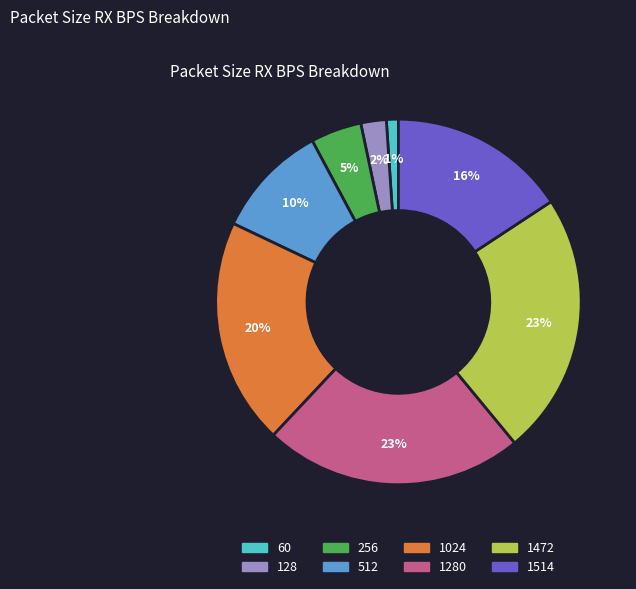

How many slices are in this pie chart?

8